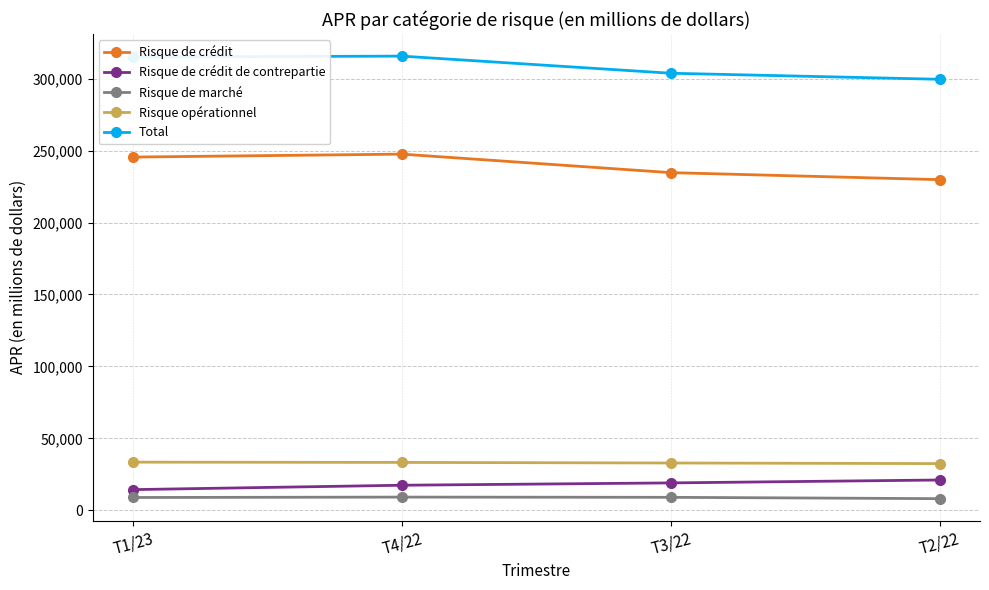

Is the value of Risque opérationnel at T2/22 greater than the value of Total at T4/22?

No